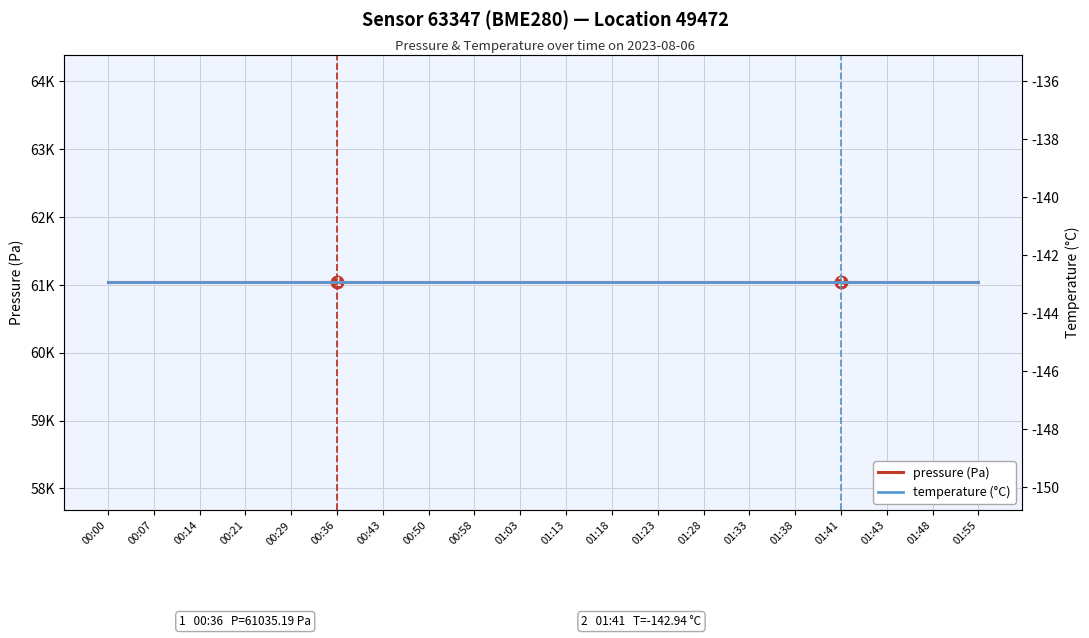

True or false: temperature (°C) has more than 0 interior local peaks.

False